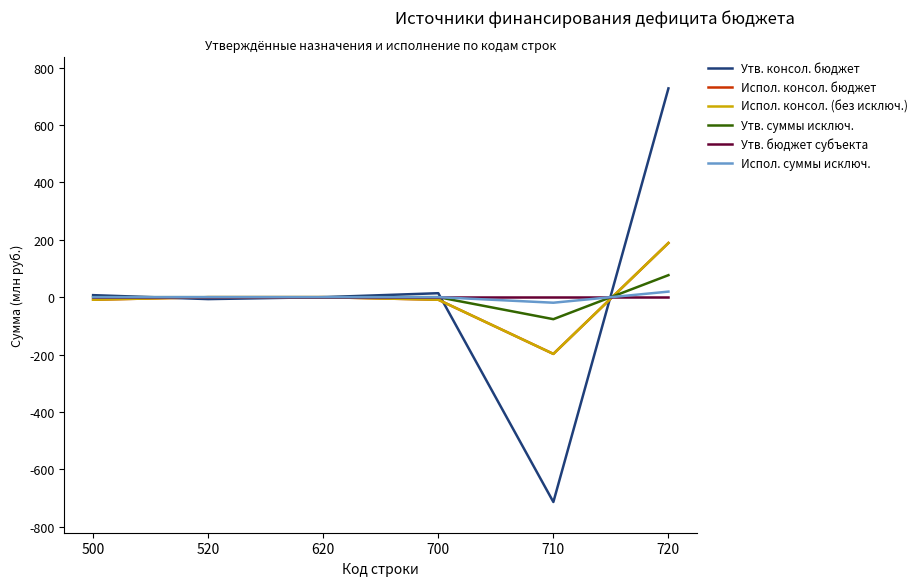

At which label does Утв. консол. бюджет reach its minimum?

710